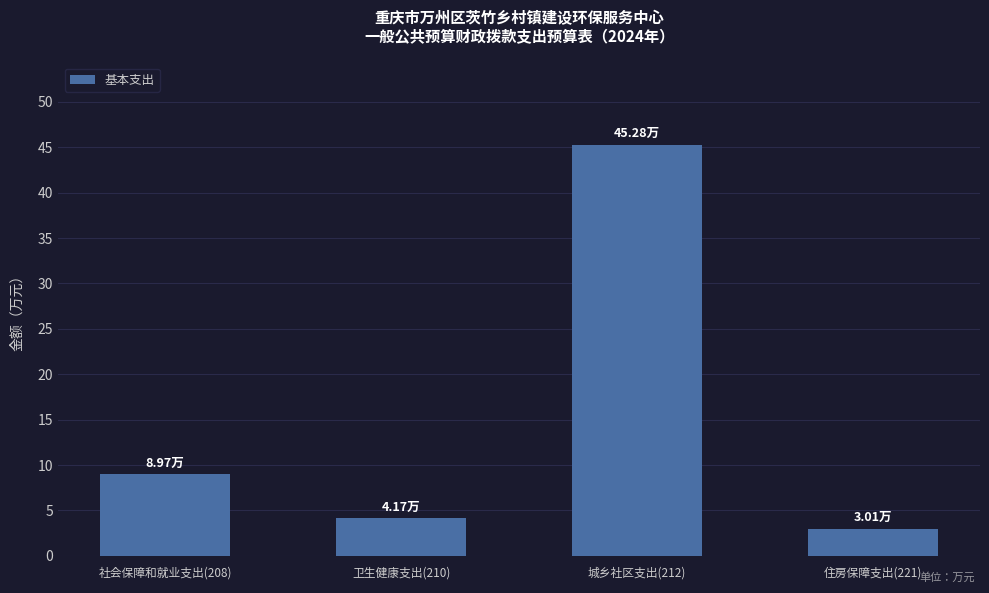

Reading left to right, list all the values displayed in this chart.

社会保障和就业支出(208)=9.0	卫生健康支出(210)=4.2	城乡社区支出(212)=45.3	住房保障支出(221)=3.0